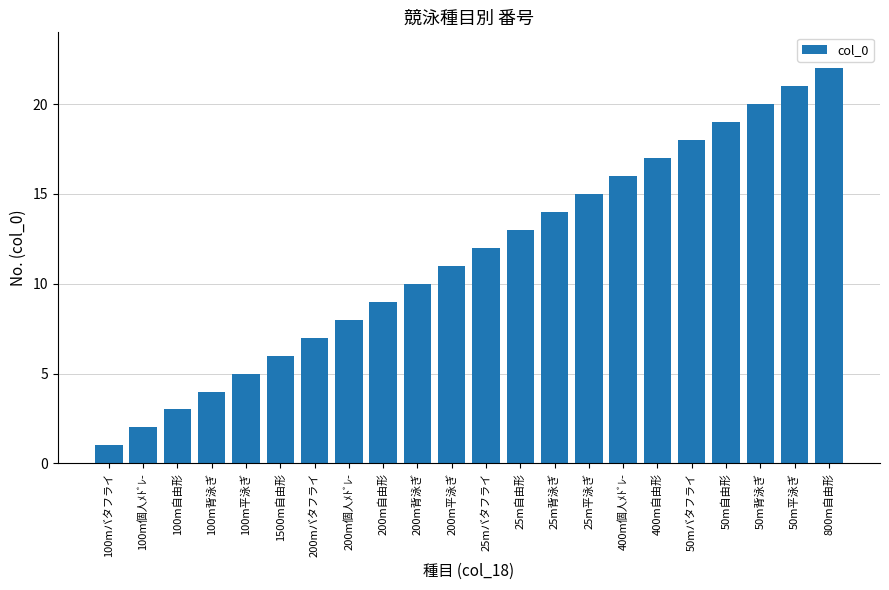

How many distinct data groups are displayed?

1